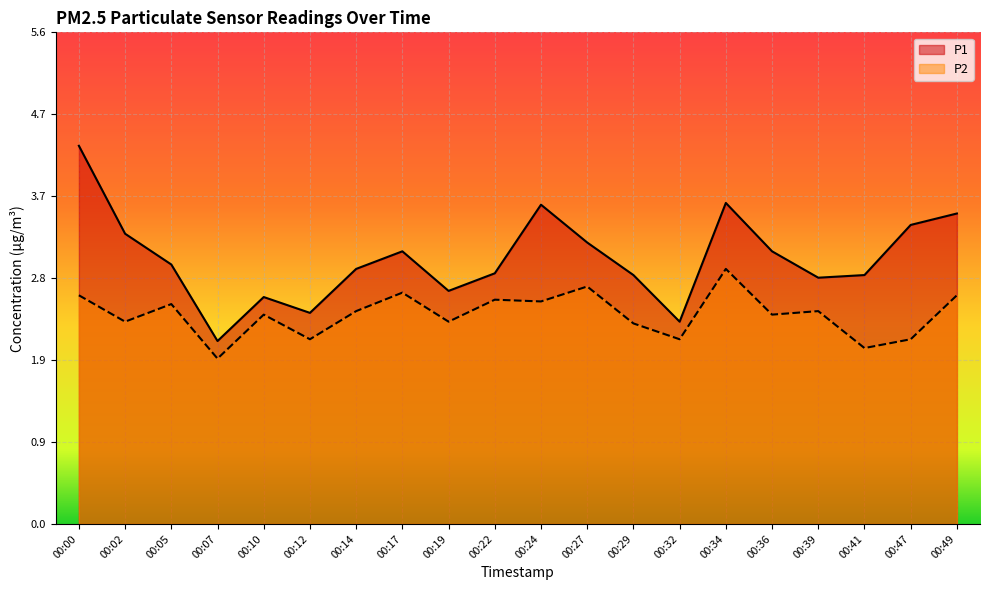

What is the approximate value of P1 at 00:24?

3.6